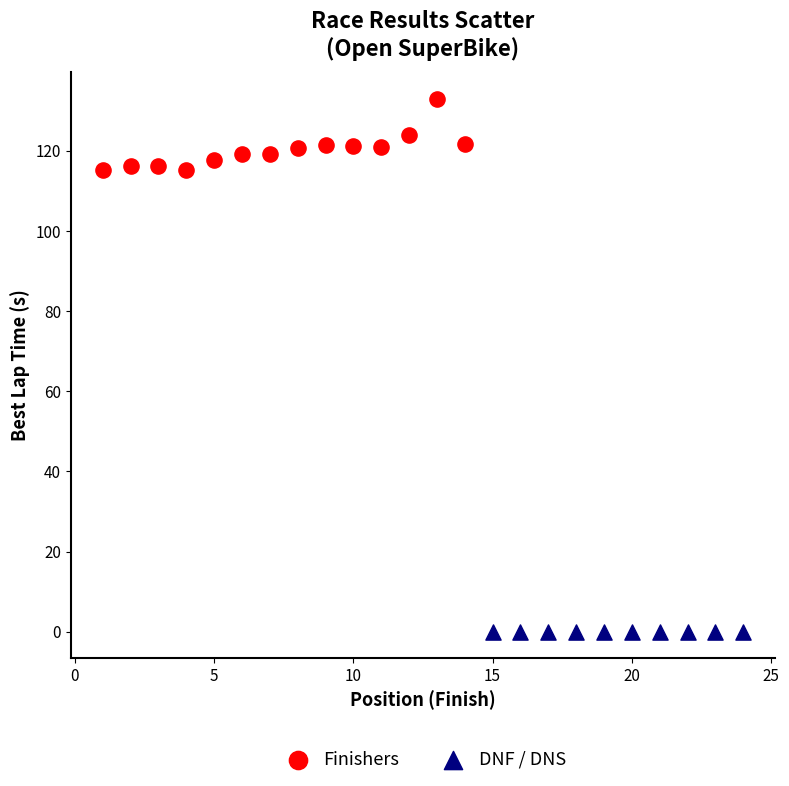

Which series reaches the minimum Y coordinate?

DNF / DNS